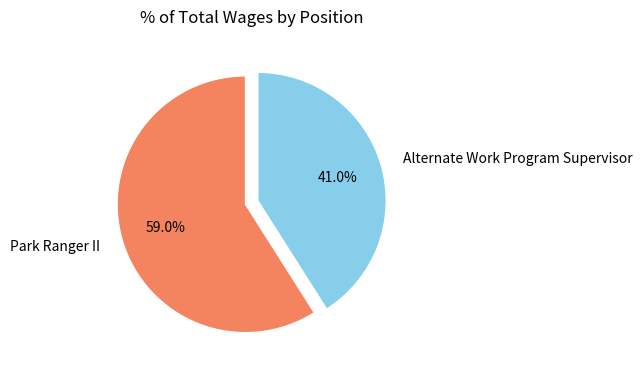

To the nearest percent, what is the difference between the largest and smallest slice percentages?

18%